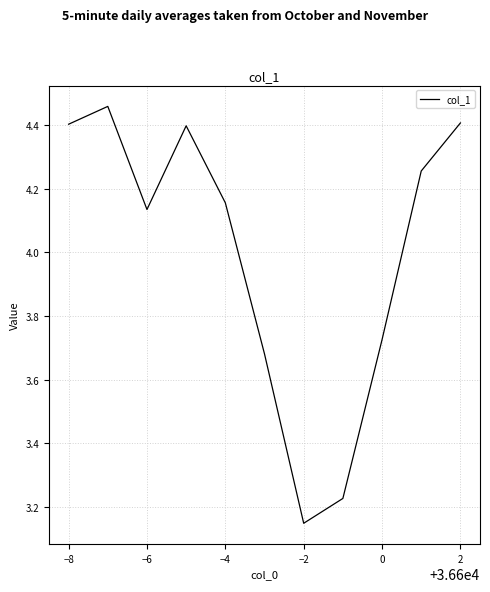

How many interior local peaks (higher than both neighbors) does the data have?

2